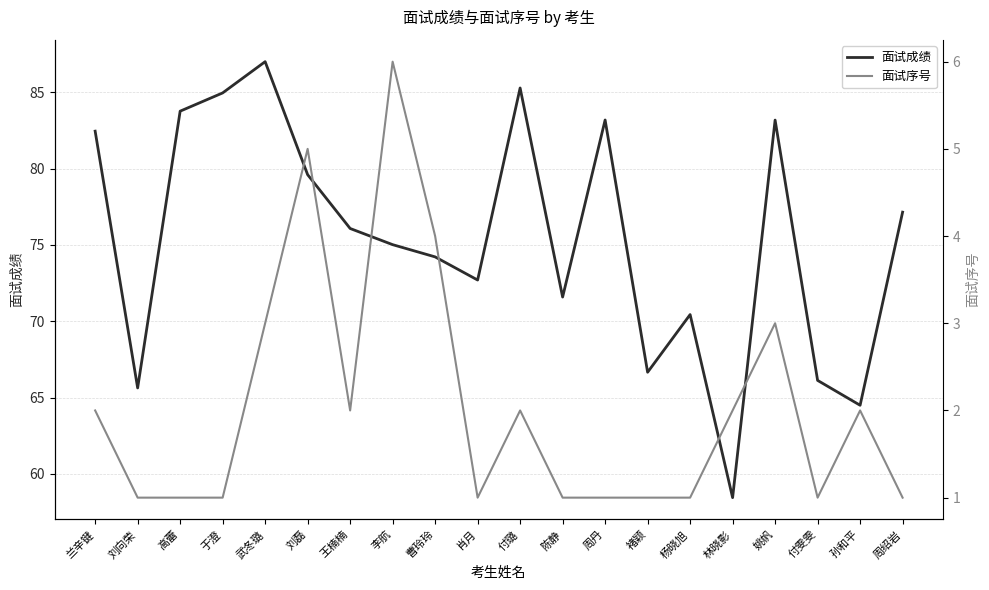

How many series are shown in this chart?

2